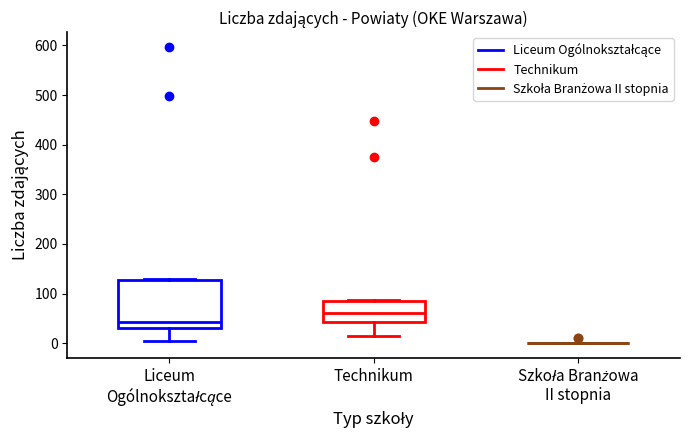

Reading left to right, transcribe this box plot: for each box, give where its median line is, the range the box spans, and where its two whiskers end, as read against the y-axis. The values are not printed on the chart, so give them approximately, as read against the axis.

Liceum Ogólnokształcące: median 40, box 30 to 130, whiskers 10 to 130
Technikum: median 60, box 40 to 90, whiskers 10 to 90
Szkoła Branżowa II stopnia: box collapsed to a line at 0, whiskers 0 to 0